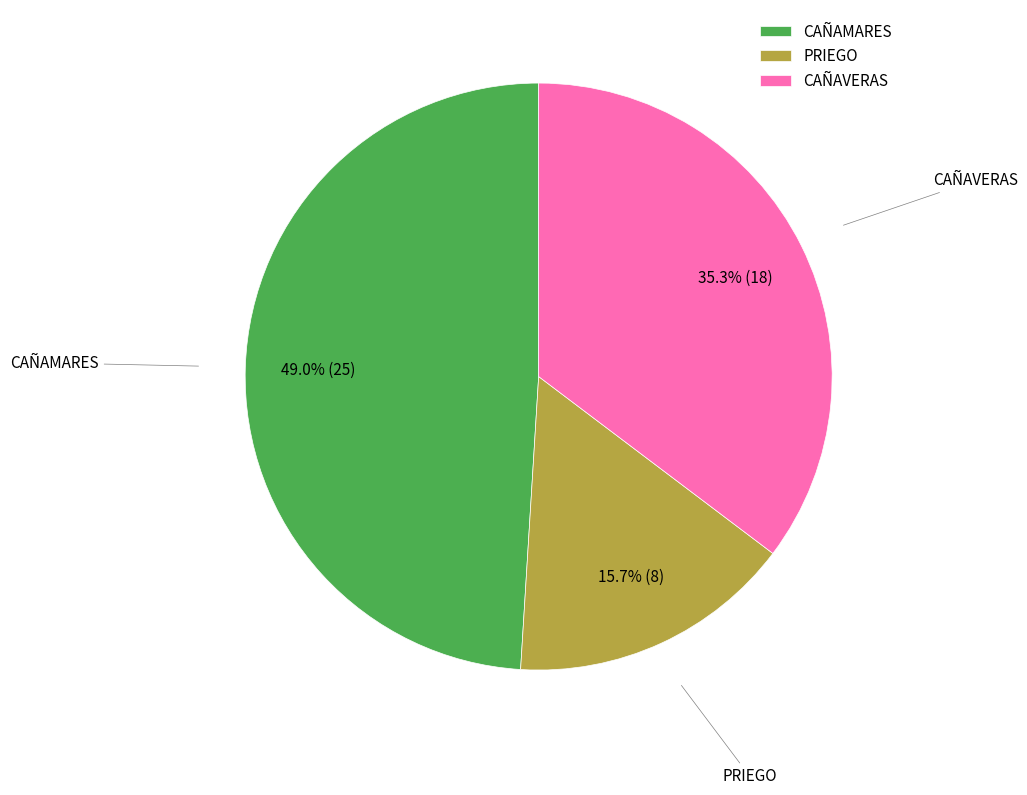

Approximately how many times larger is the value at PRIEGO compared to CAÑAMARES?

0.3